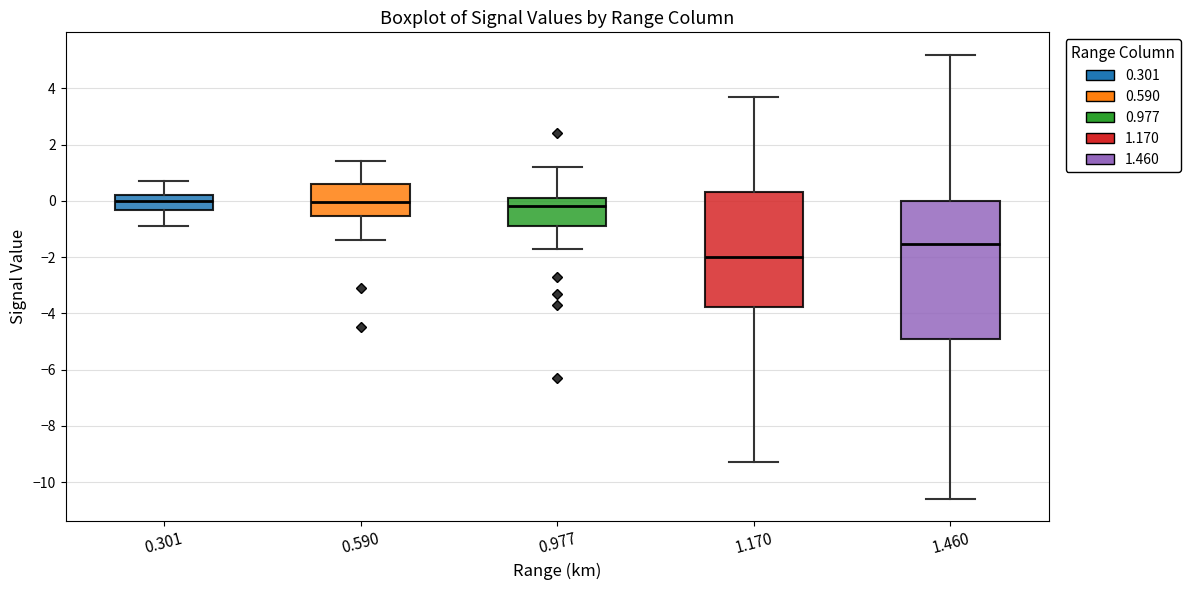

Which box is the tallest, from its lower edge to its upper edge?

1.460